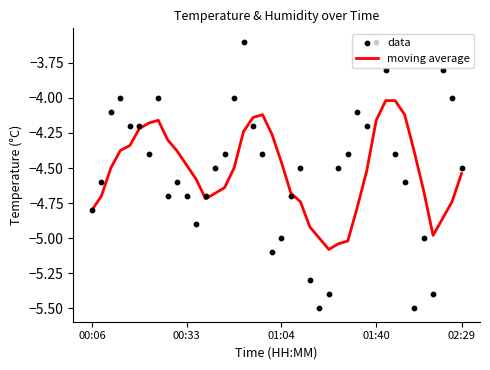

At how many categories does at least one series exceed -4?

4